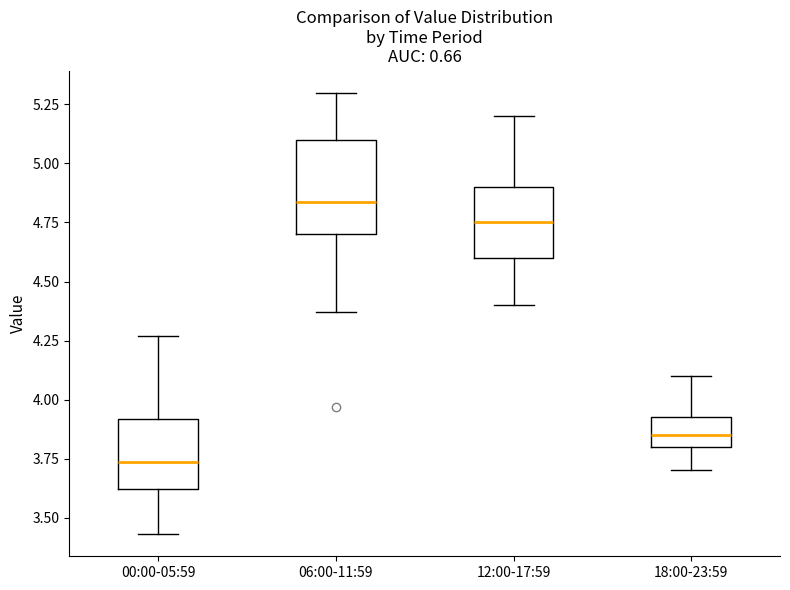

Reading left to right, transcribe this box plot: for each box, give where its median line is, the range the box spans, and where its two whiskers end, as read against the y-axis. The values are not printed on the chart, so give them approximately, as read against the axis.

00:00-05:59: median 3.75, box 3.60 to 3.90, whiskers 3.45 to 4.25
06:00-11:59: median 4.85, box 4.70 to 5.10, whiskers 4.35 to 5.30
12:00-17:59: median 4.75, box 4.60 to 4.90, whiskers 4.40 to 5.20
18:00-23:59: median 3.85, box 3.80 to 3.95, whiskers 3.70 to 4.10